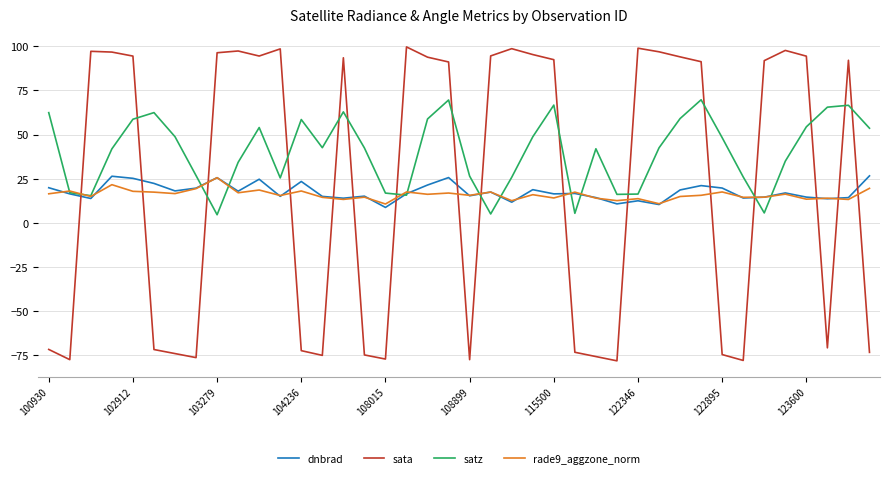

Which series has the largest total across all categories?

satz